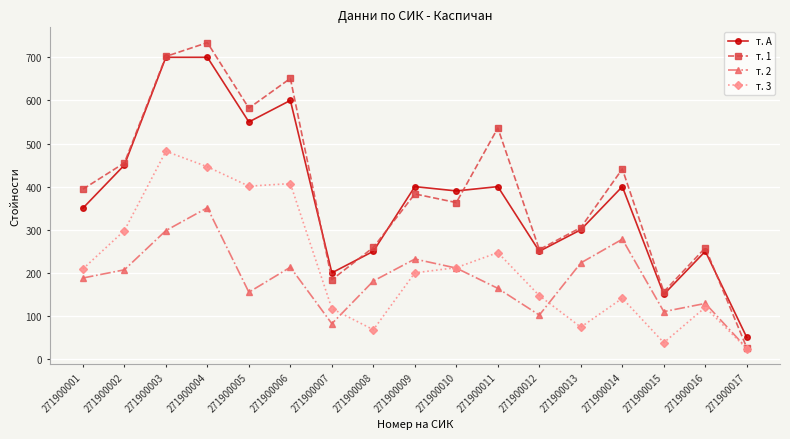

Is it true that т. 3 equals 651 at 271900003?

False